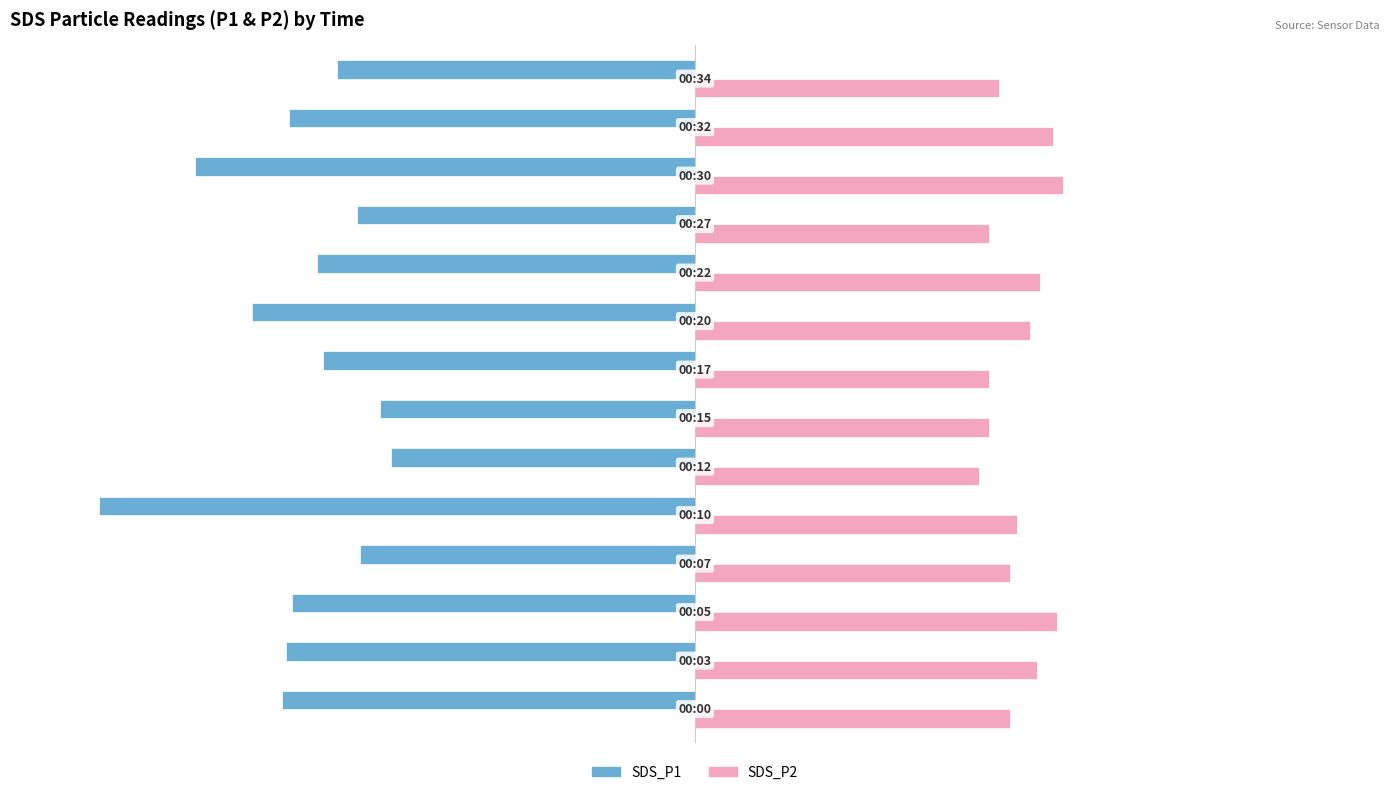

Which series has the widest spread of values?

SDS_P1